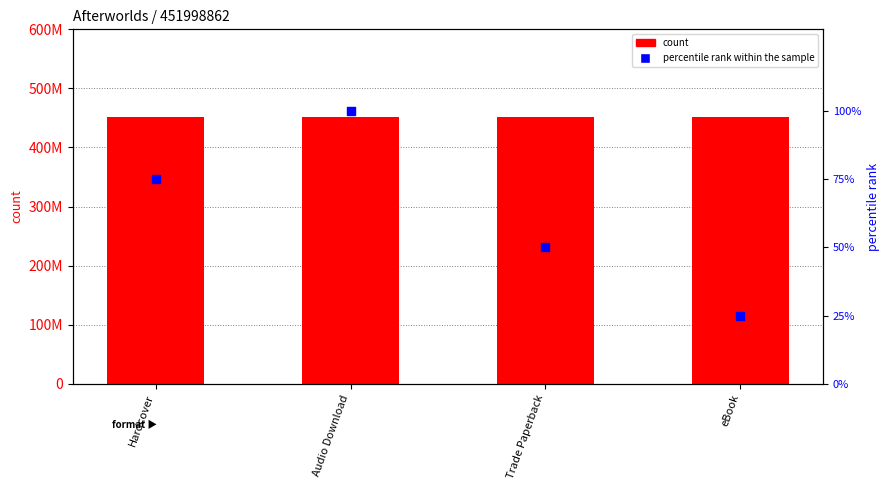

Which series contains the lowest Y value?

percentile rank within the sample